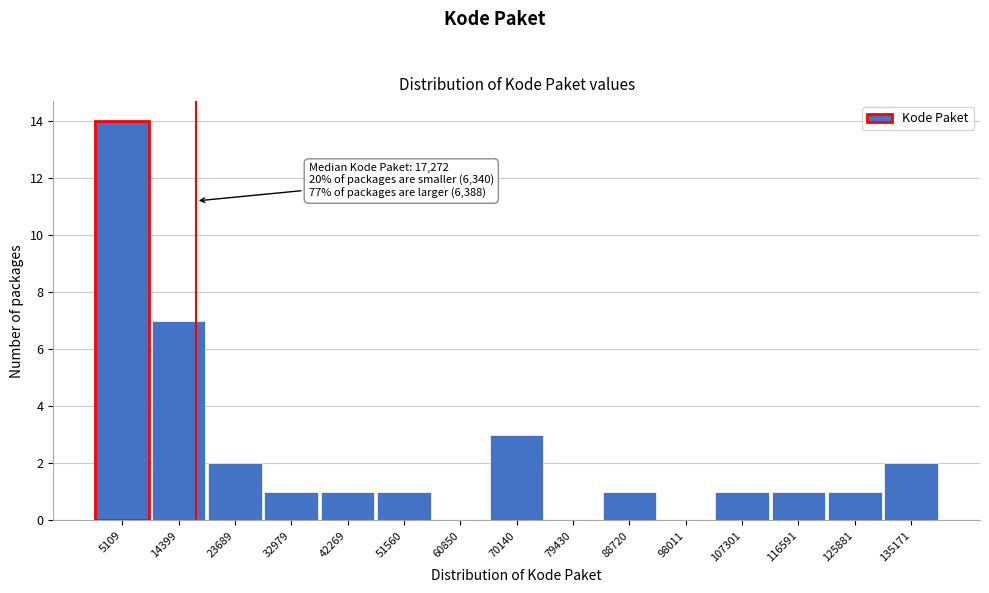

Which range on the x-axis has the tallest bar?

0 to 10000